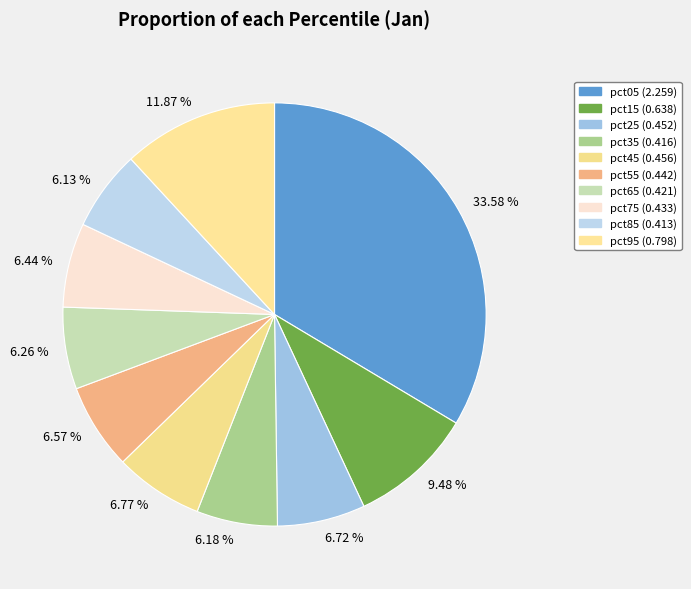

Between 6.26 % and 33.58 %, which is larger?

33.58 %